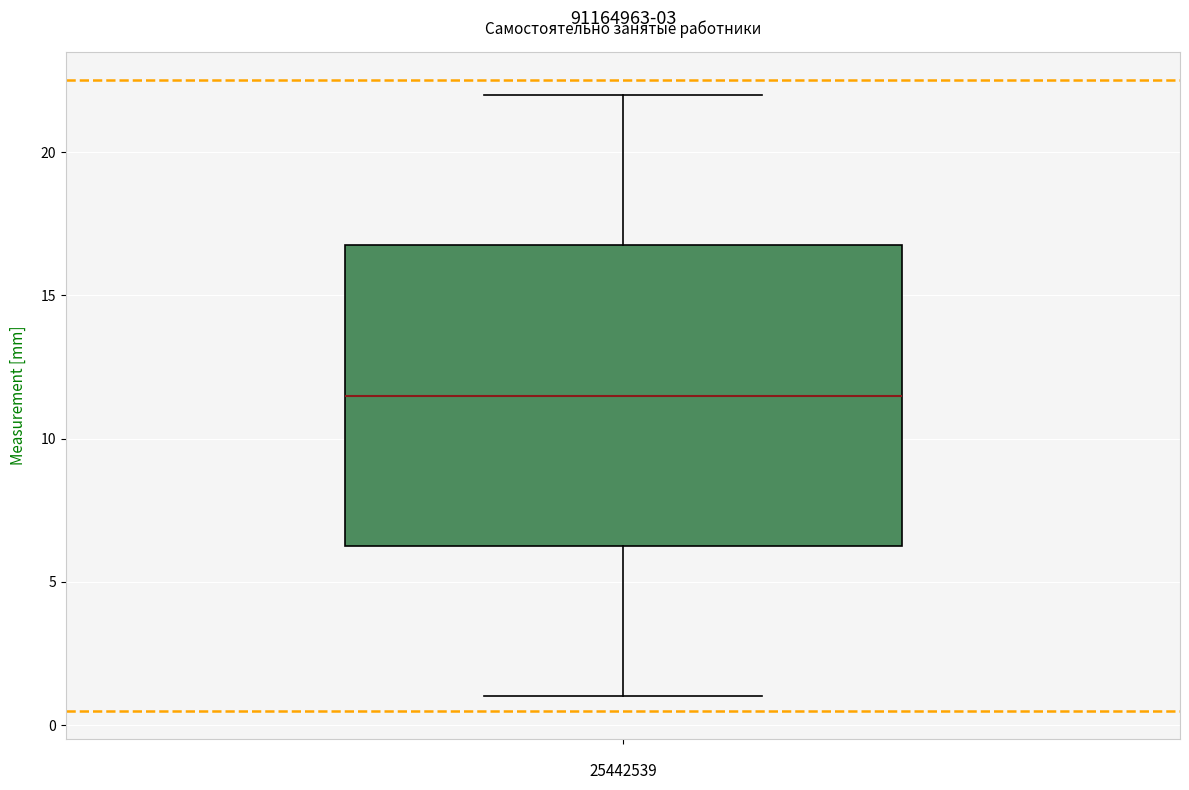

Where does the median line of the box sit on the y-axis? The values are not printed on the chart, so give them approximately, as read against the axis.

11.5